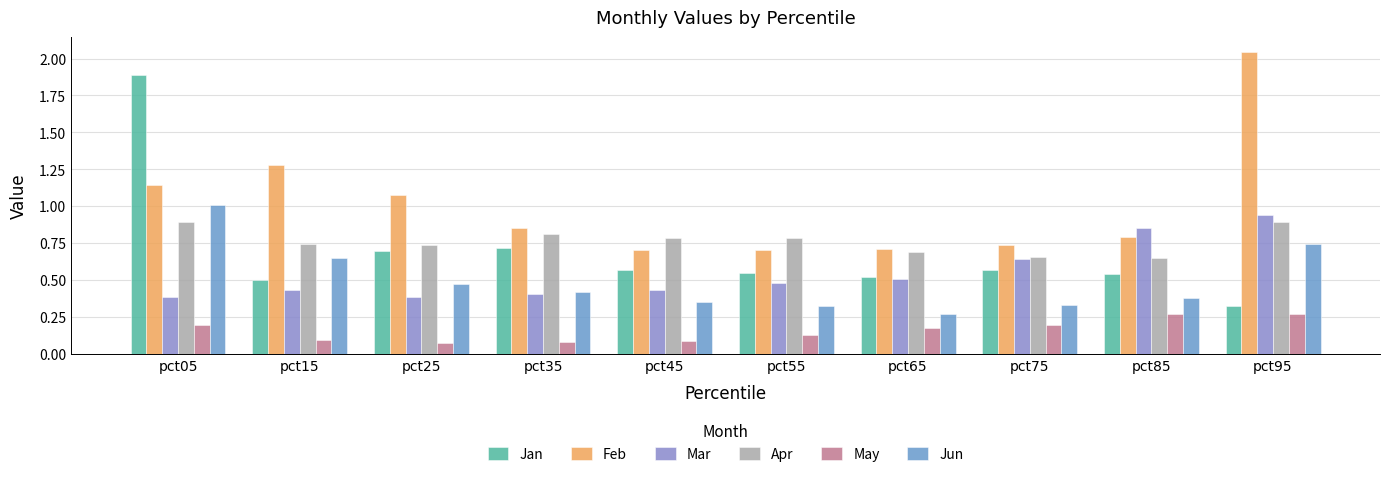

What is the difference between the Apr values at pct65 and pct05?

0.2